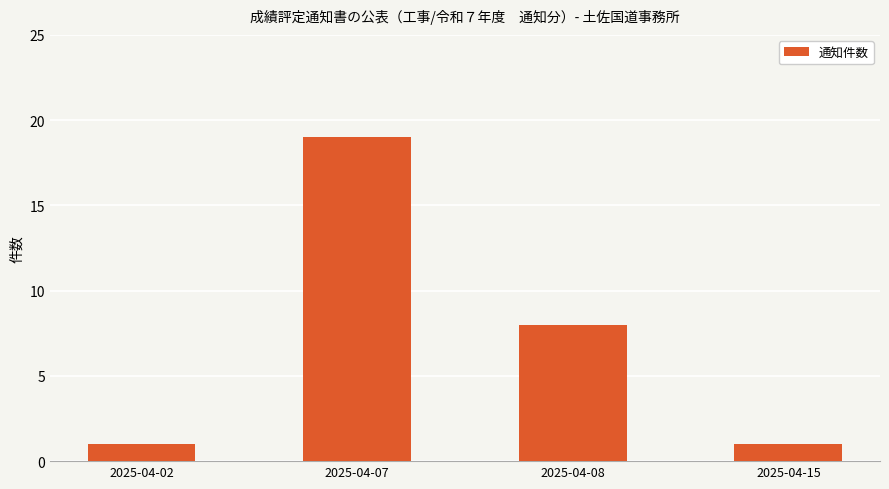

Reading right to left, what are all the values shown in this chart?

1	8	19	1